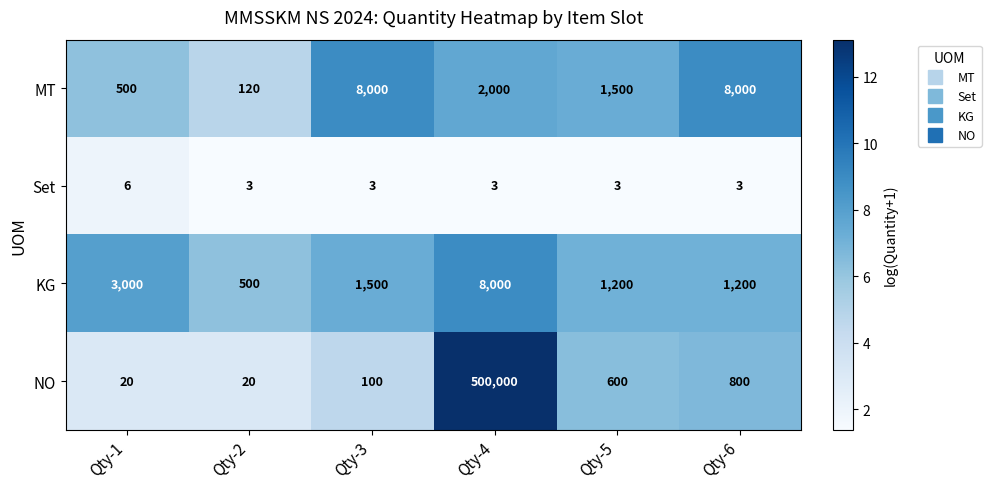

At which category is the sum across all series the highest?

Qty-4